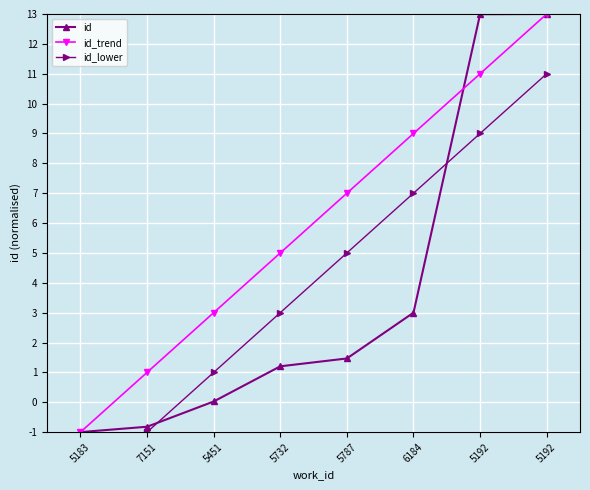

Which series ends up on top after the final intersection of id_lower and id?

id